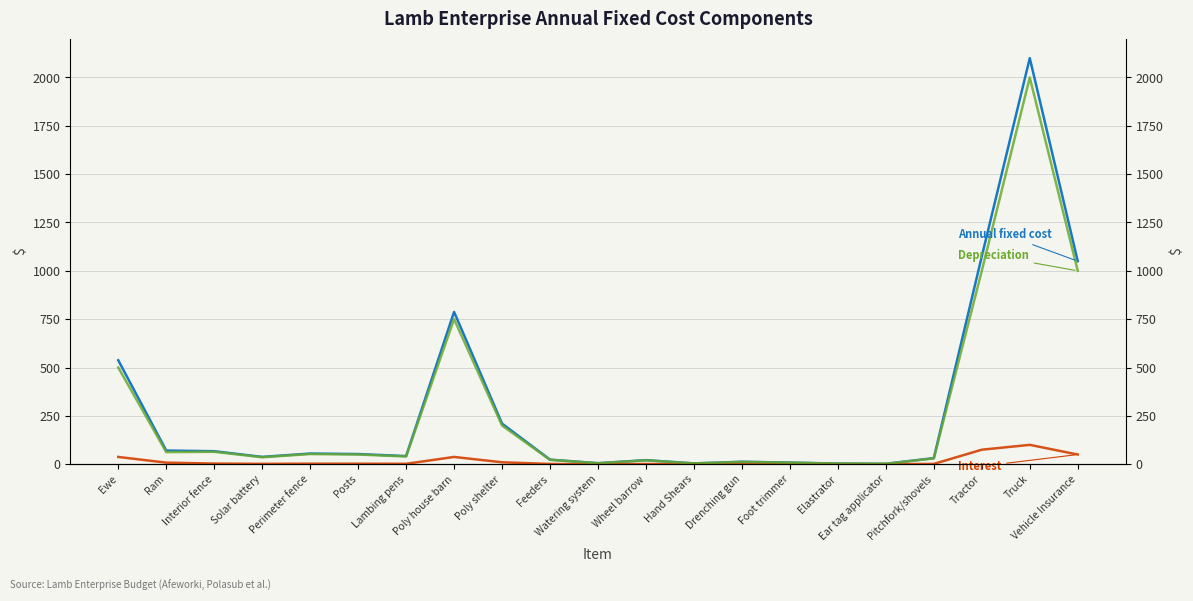

True or false: Depreciation and Annual fixed cost intersect in this chart.

False